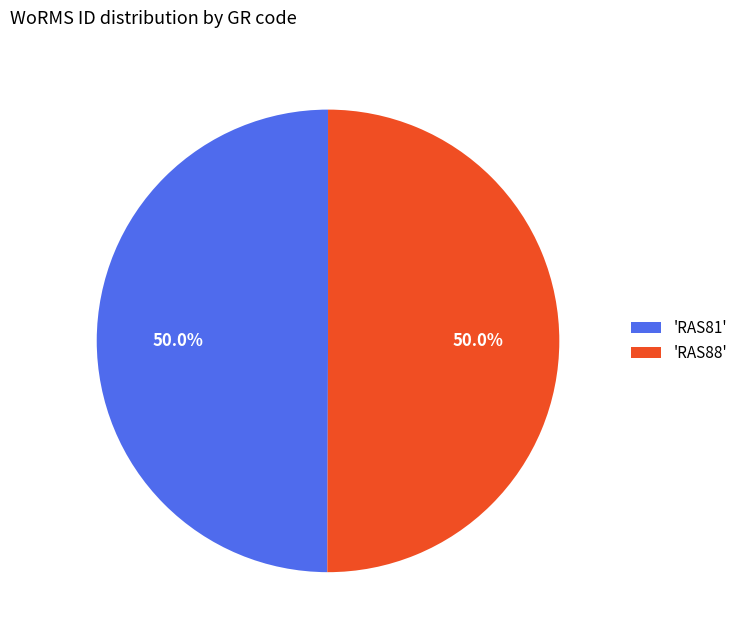

Combined, do 'RAS81' and 'RAS88' account for over 50%?

Yes